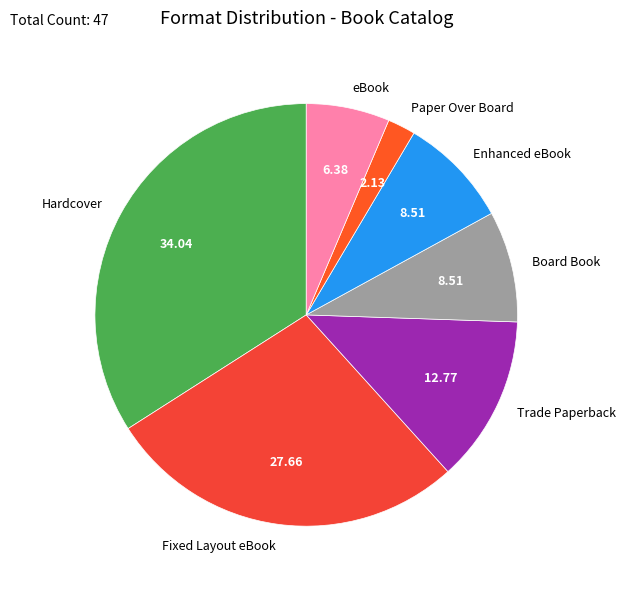

What is the largest slice in the pie chart?

Hardcover